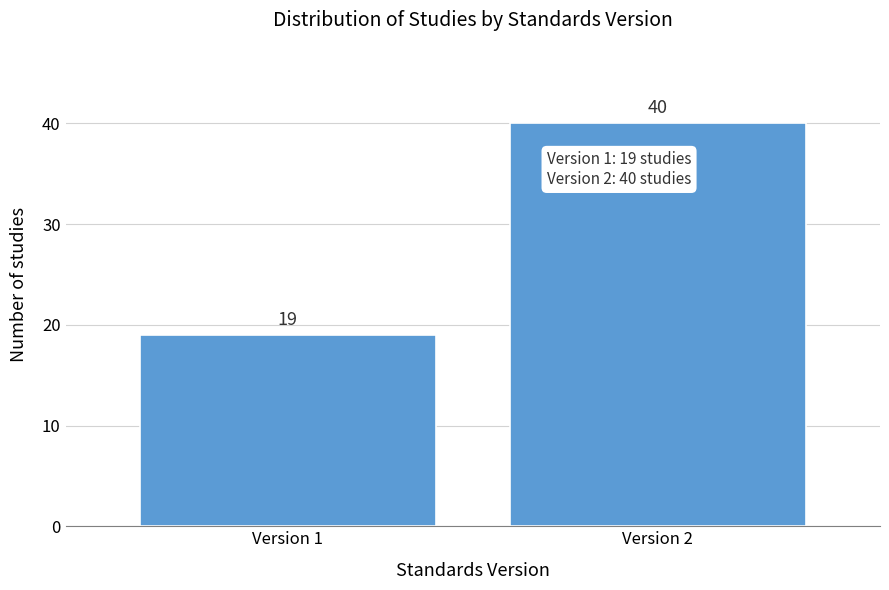

Reading right to left, what are all the values shown in this chart?

Version 2=40	Version 1=19